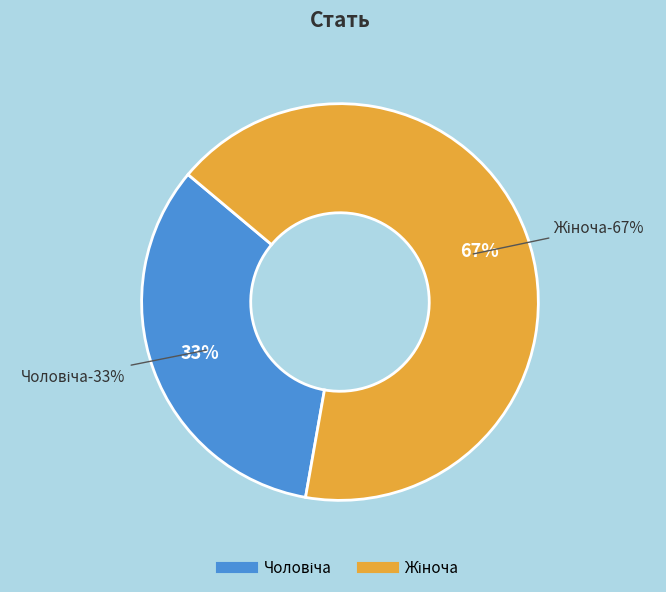

What is the ratio of the value at Жіноча to the value at Чоловіча?

2.0